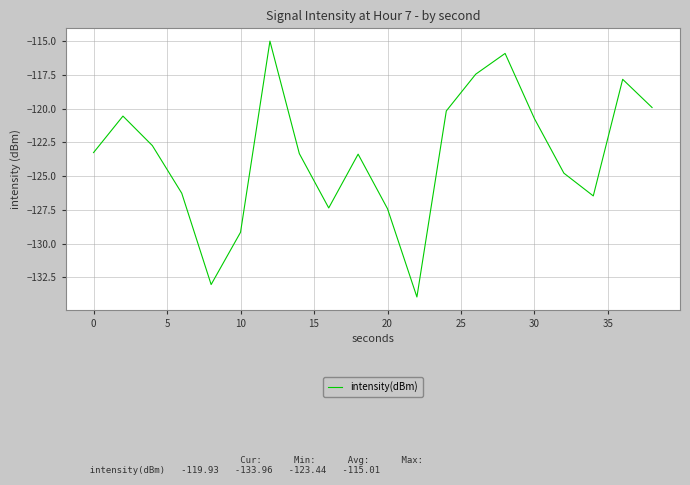

What is the difference between the maximum and minimum values?

18.9